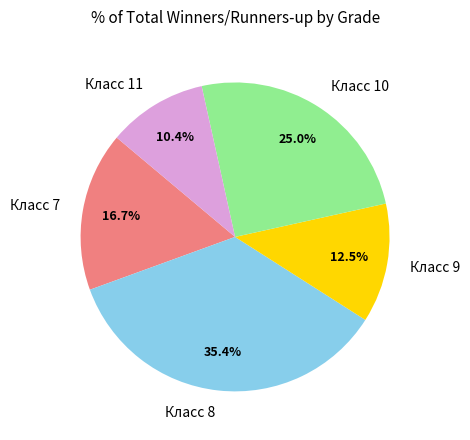

Approximately how many times larger is the value at Класс 8 compared to Класс 11?

3.4